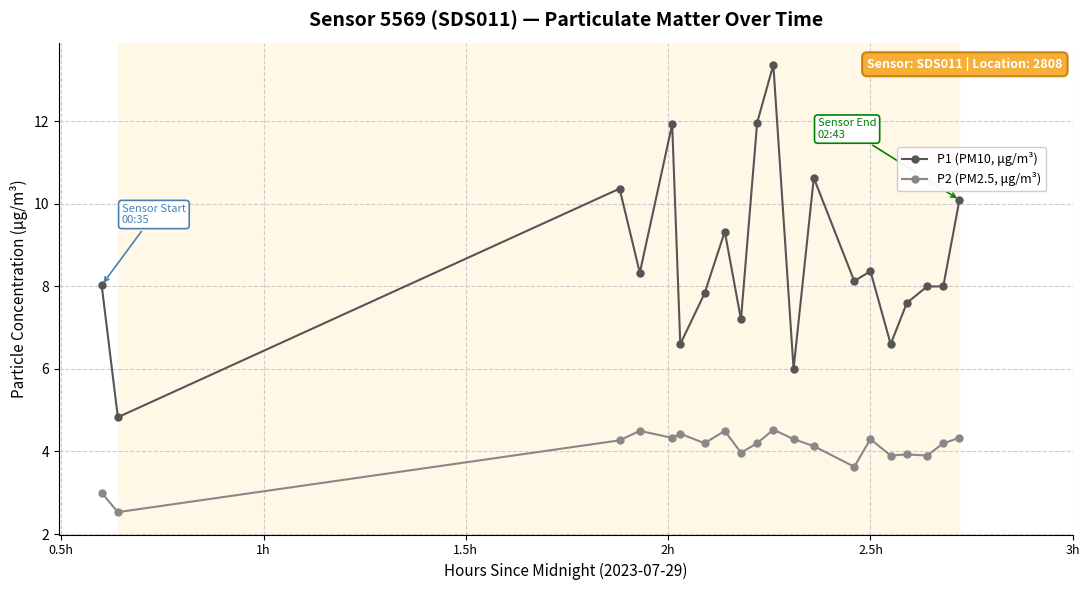

True or false: P2 (PM2.5, μg/m³) has more than 1 interior local peaks.

True